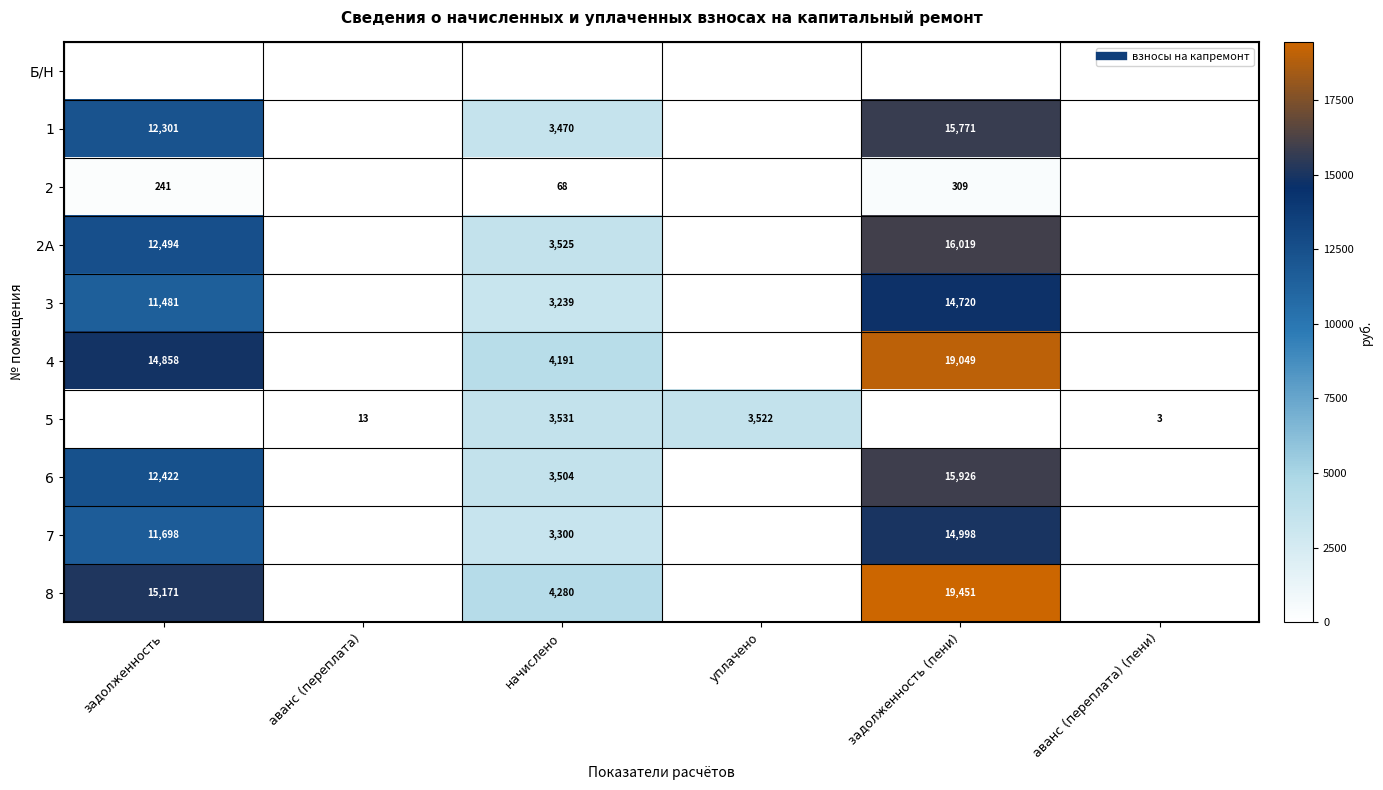

List the labels in order of 7 value, largest first.

задолженность (пени), задолженность, начислено, аванс (переплата), уплачено, аванс (переплата) (пени)